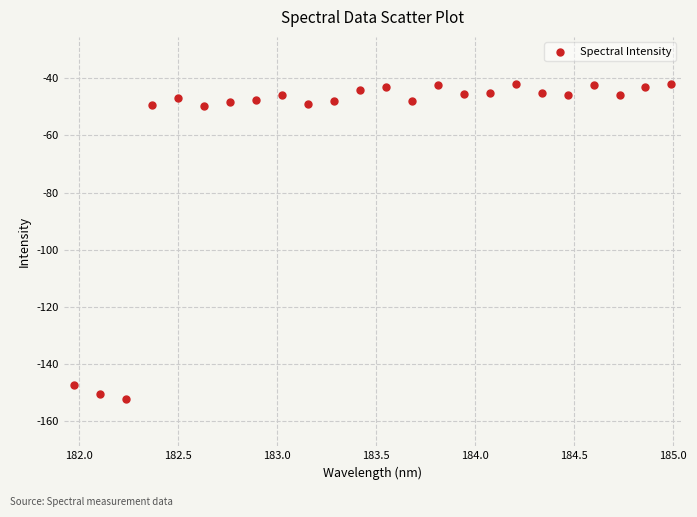

What is the range of Y values (max minus min)?

110.2